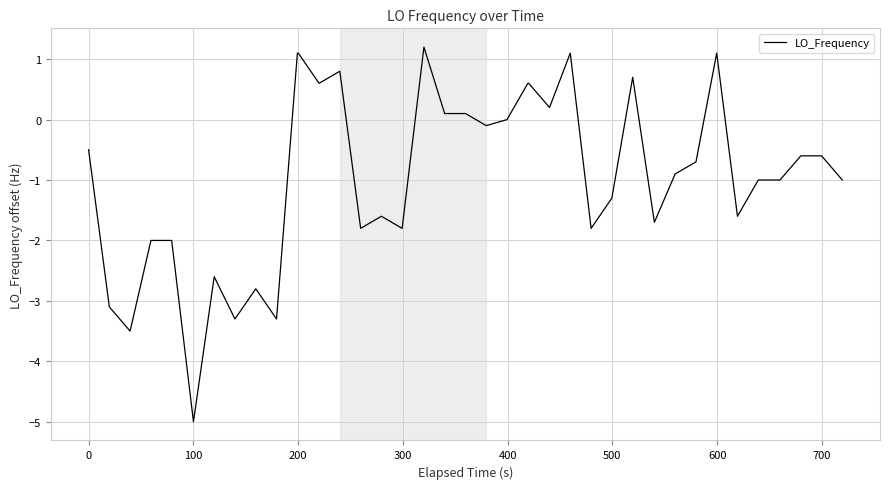

What is the maximum value shown in the chart?

1.2